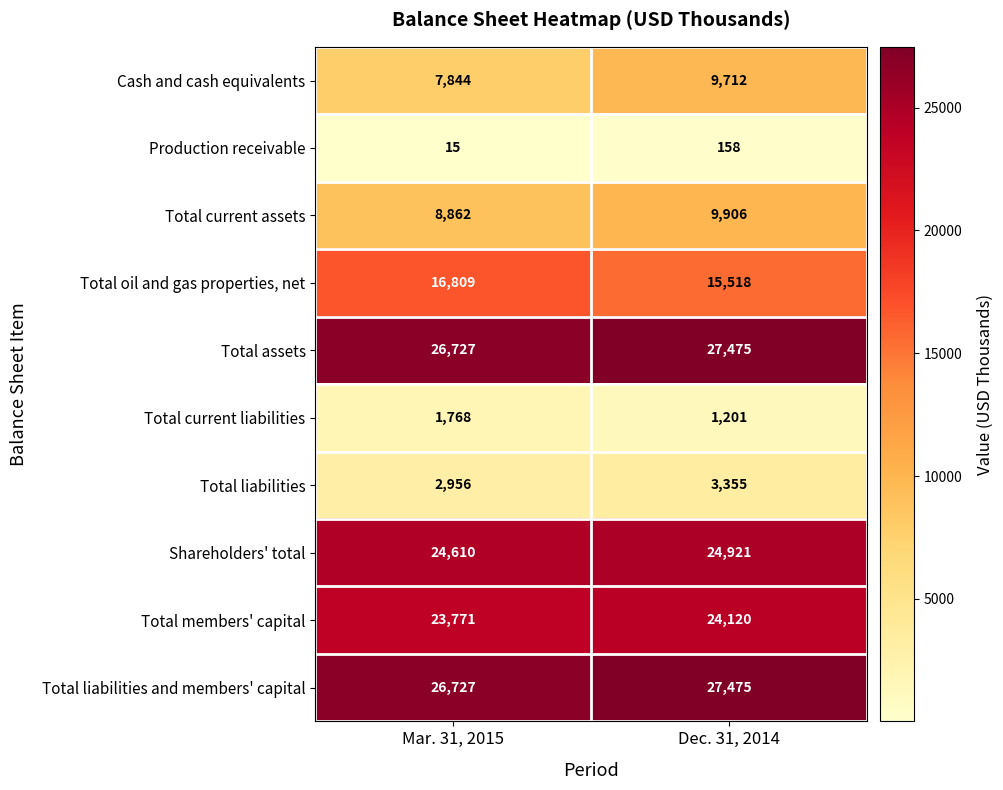

What is the sum of the Total current assets values at Dec. 31, 2014 and Mar. 31, 2015?

18768